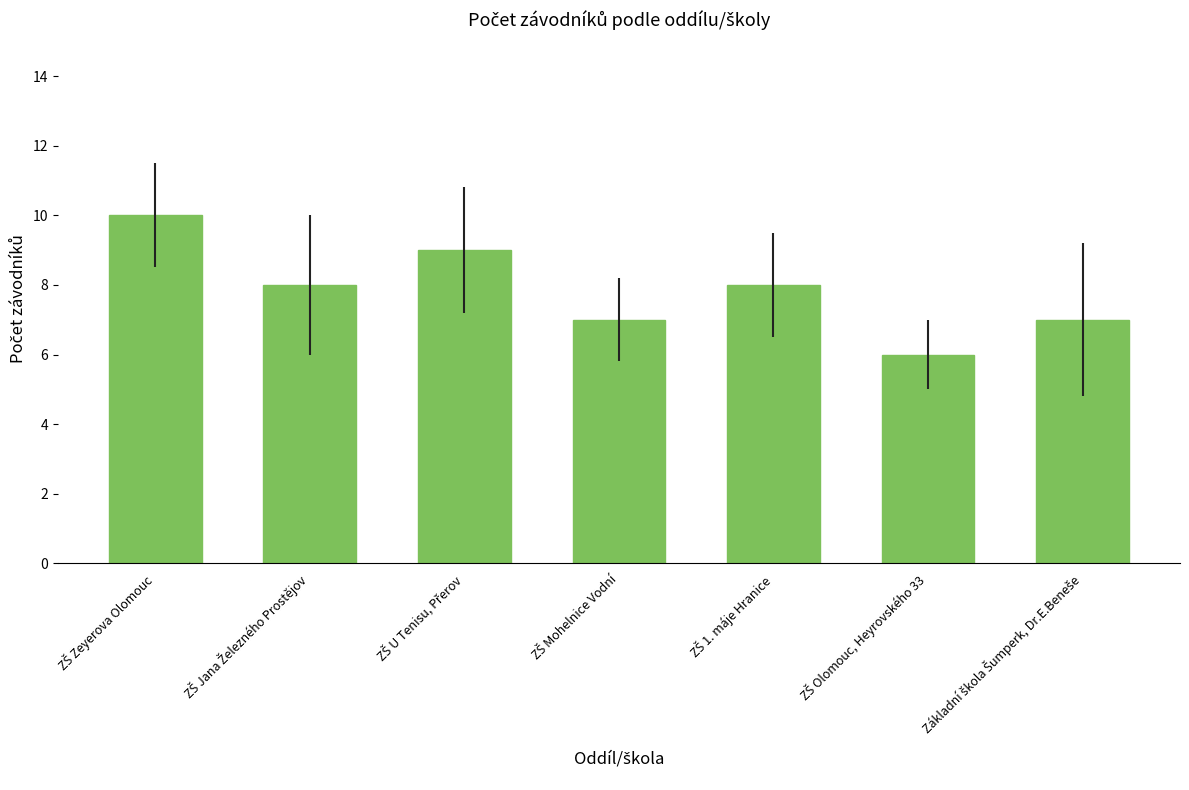

What is the difference between the second highest and minimum values?

3